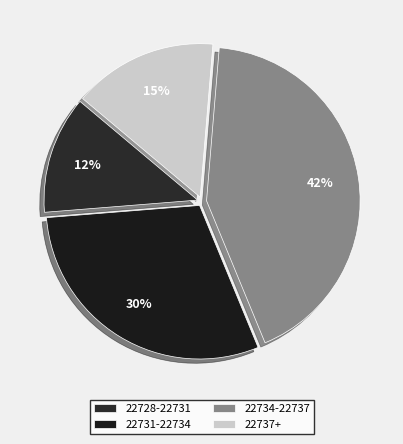

What is the smallest slice in the pie chart?

22728-22731